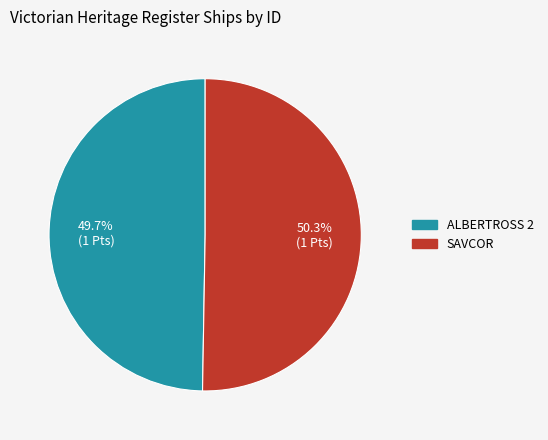

Approximately how many times larger is the value at SAVCOR compared to ALBERTROSS 2?

1.0